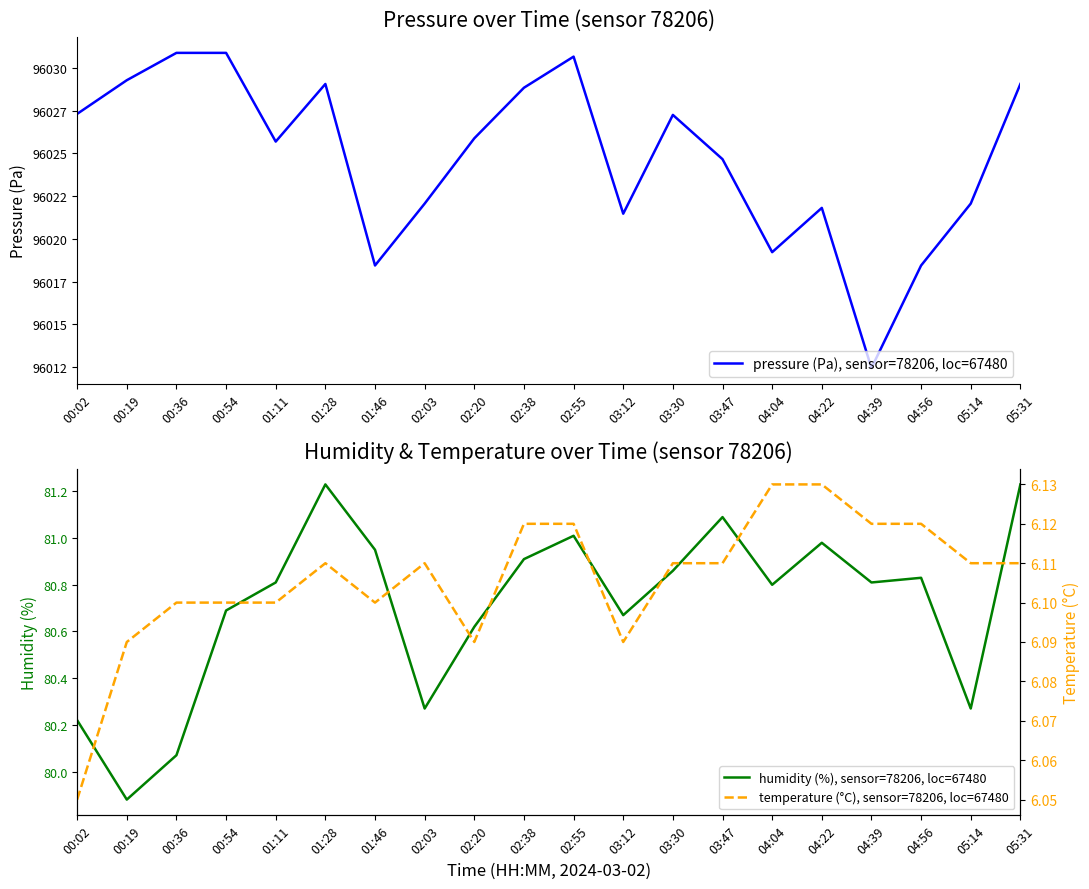

Which label corresponds to the smallest value in the chart?

00:02